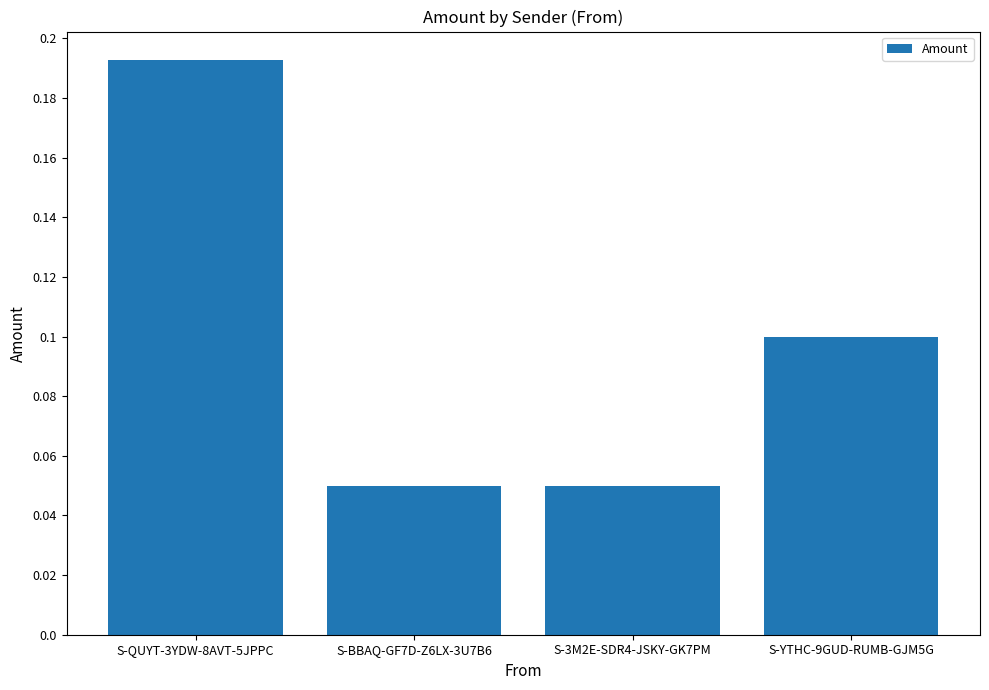

The value at S-YTHC-9GUD-RUMB-GJM5G is 0.1. True or false?

True